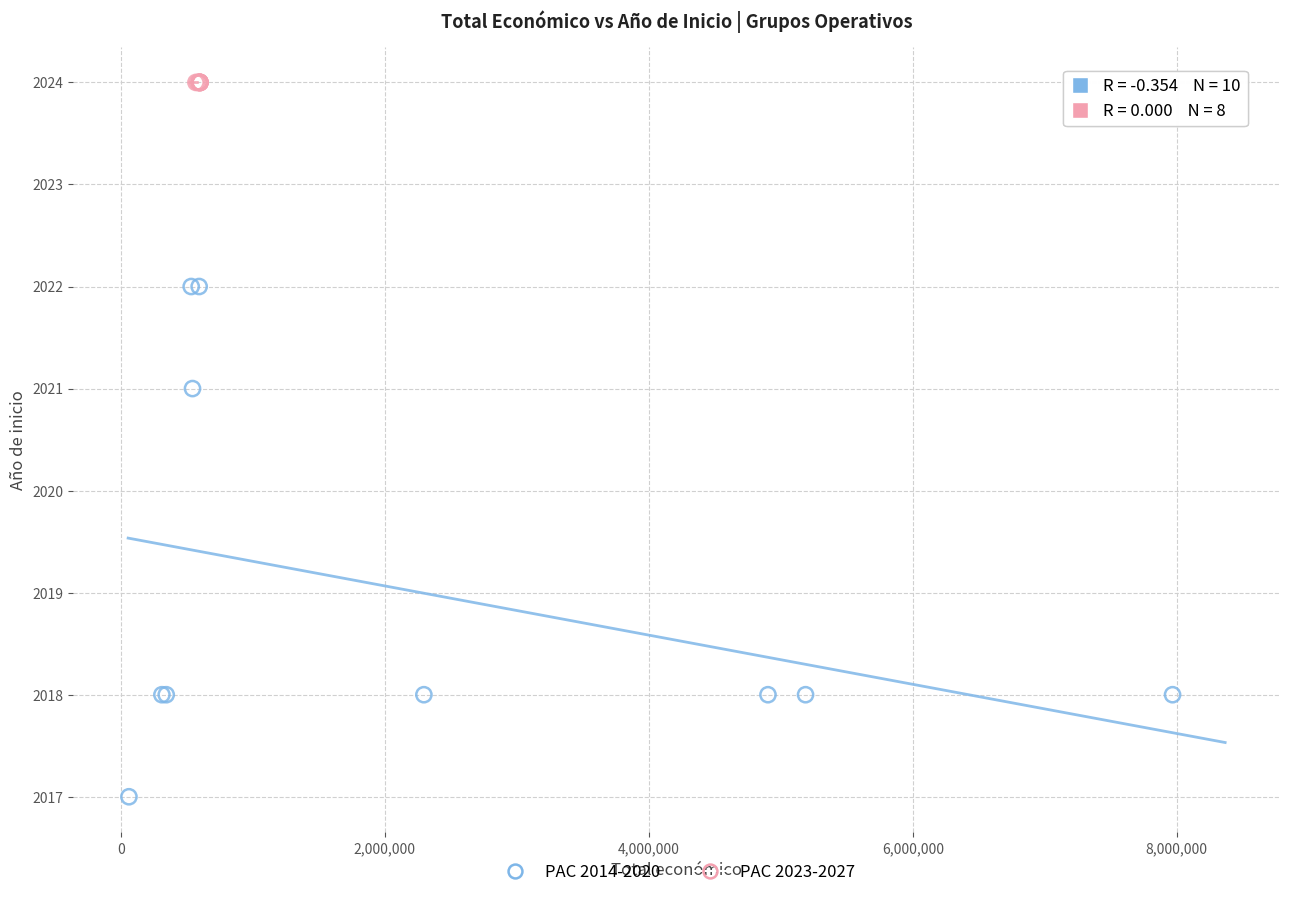

Which series contains the highest Y value?

PAC 2023-2027